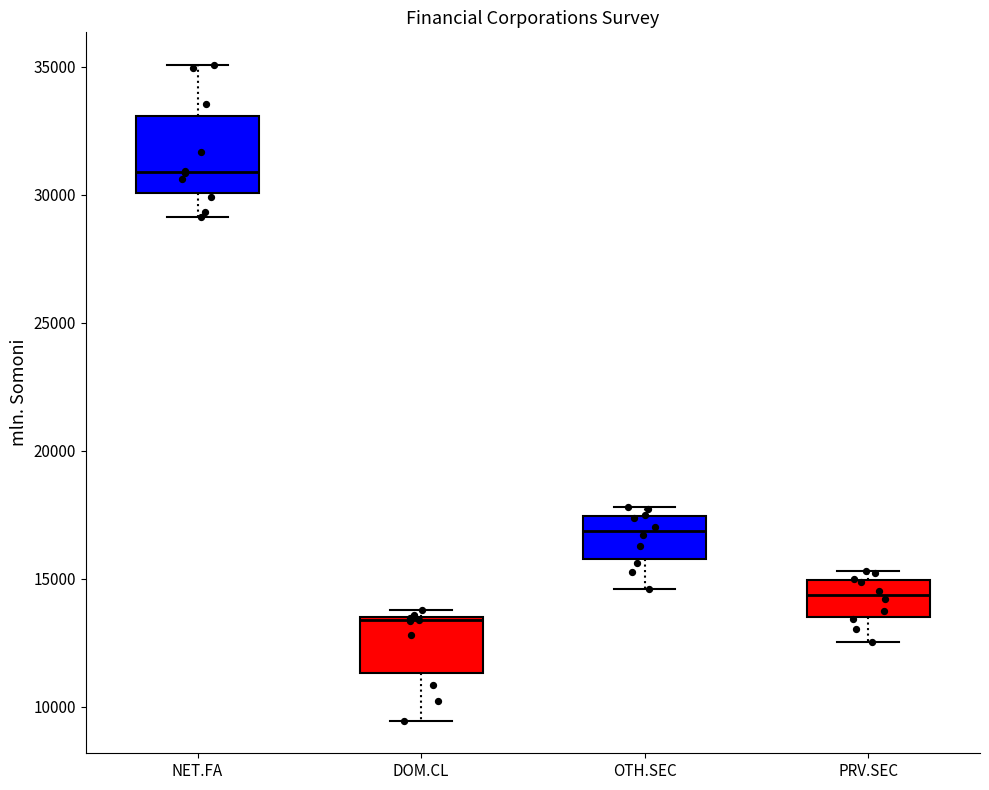

Where is the lower edge of the box for NET.FA on the y-axis? The values are not printed on the chart, so give them approximately, as read against the axis.

30000